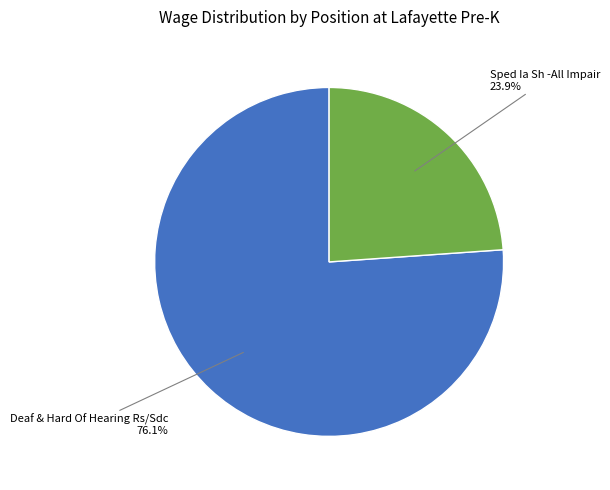

How many segments does this pie chart have?

2